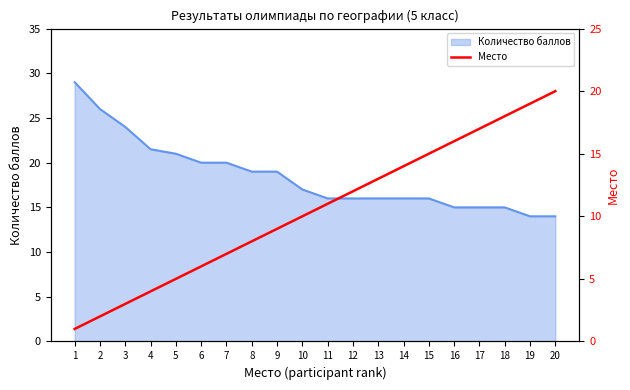

What is the change in value from 12 to 15?

+3